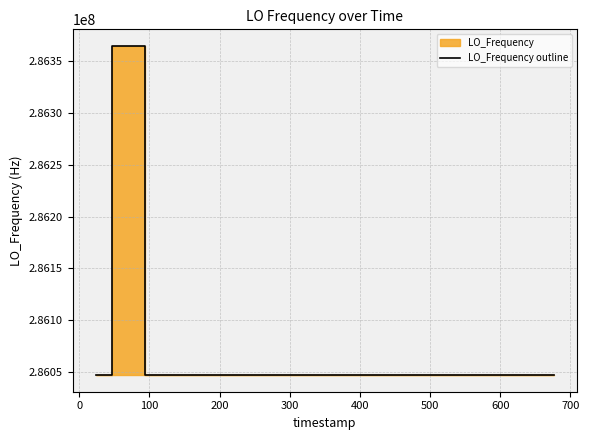

What is the highest value of the LO_Frequency outline series?

286364854.8